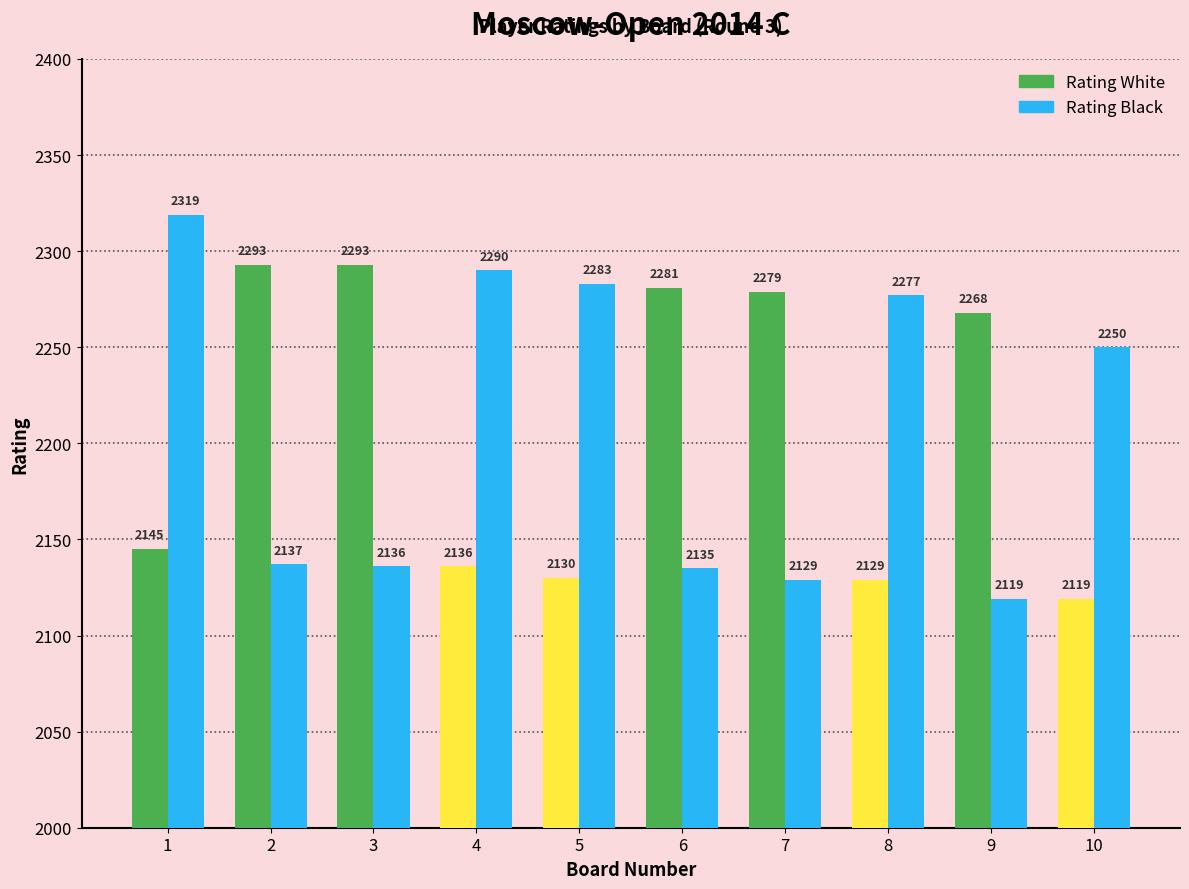

The value of Rating White at 6 is 603. True or false?

False